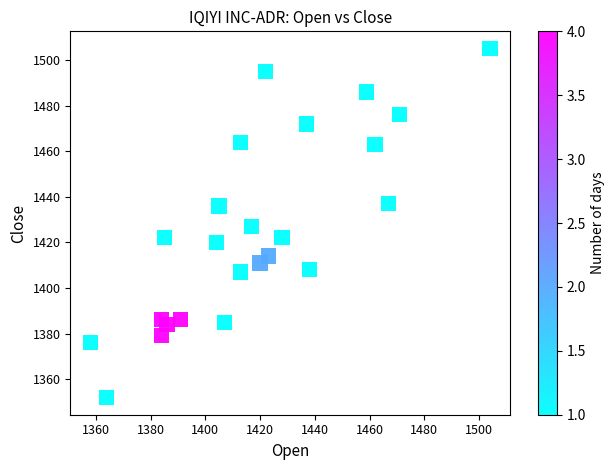

What is the range of X values (max minus min)?

146